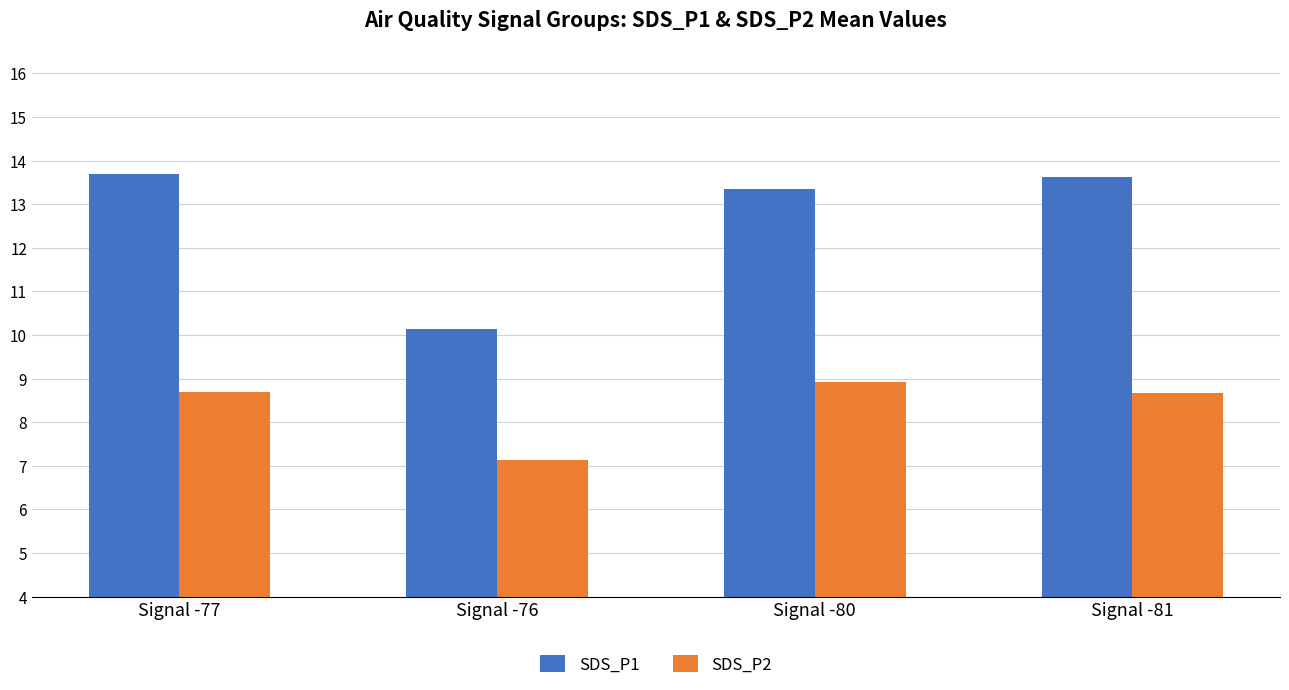

Count the number of categories in the chart.

4